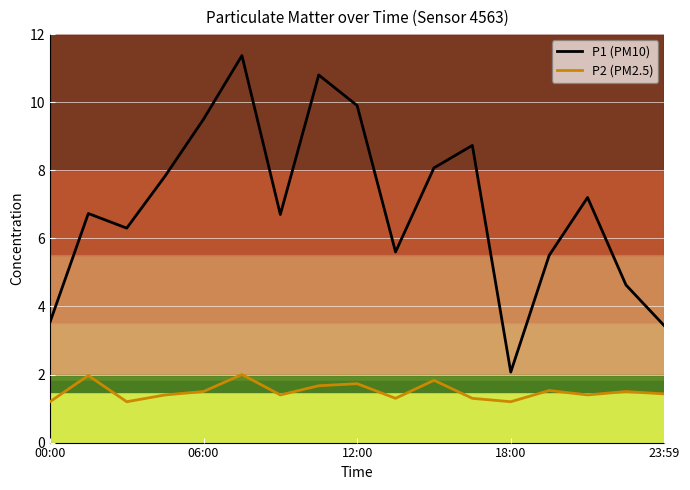

The value of P1 (PM10) at 9 is 5.6. True or false?

True